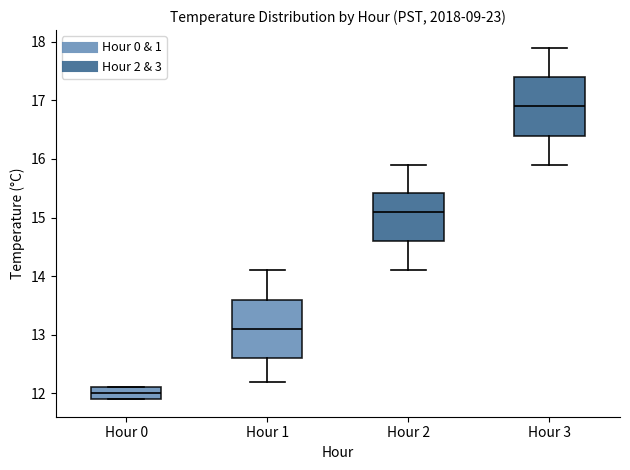

Where does the lower whisker of the box for Hour 1 end on the y-axis? The values are not printed on the chart, so give them approximately, as read against the axis.

12.2